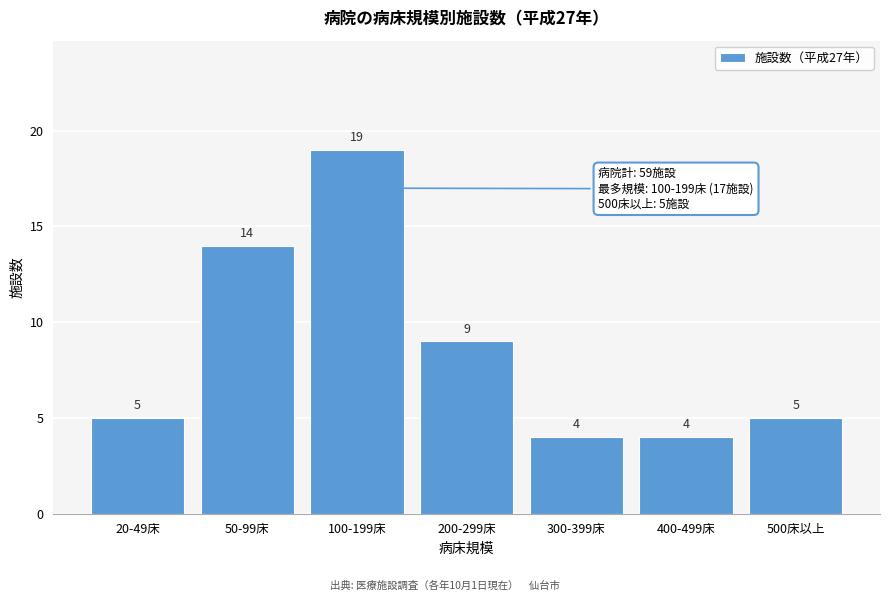

Reading right to left, what are all the values shown in this chart?

500床以上=5	400-499床=4	300-399床=4	200-299床=9	100-199床=19	50-99床=14	20-49床=5